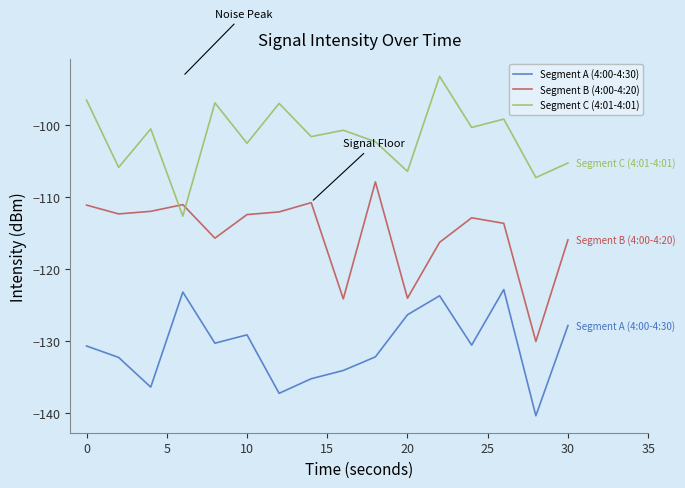

Rank the series by their average value, from lowest to highest.

Segment A (4:00-4:30), Segment B (4:00-4:20), Segment C (4:01-4:01)